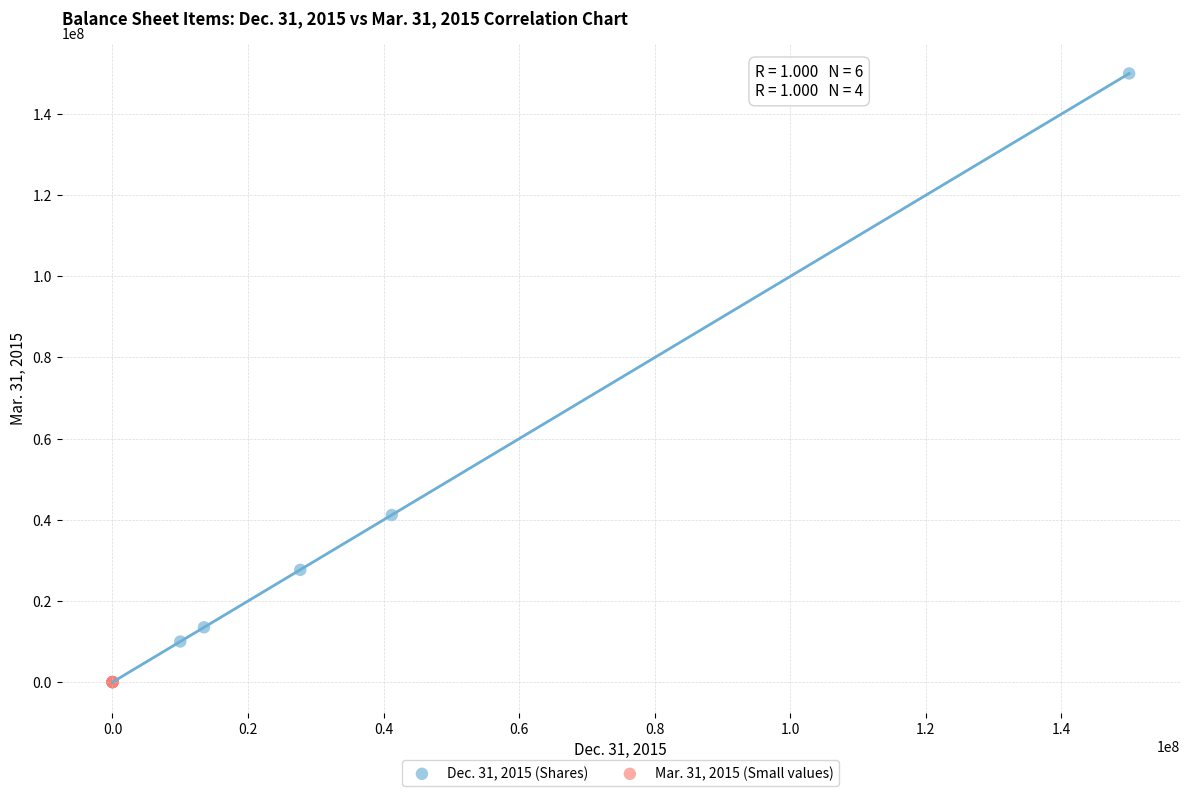

Which series reaches the maximum Y coordinate?

Dec. 31, 2015 (Shares)